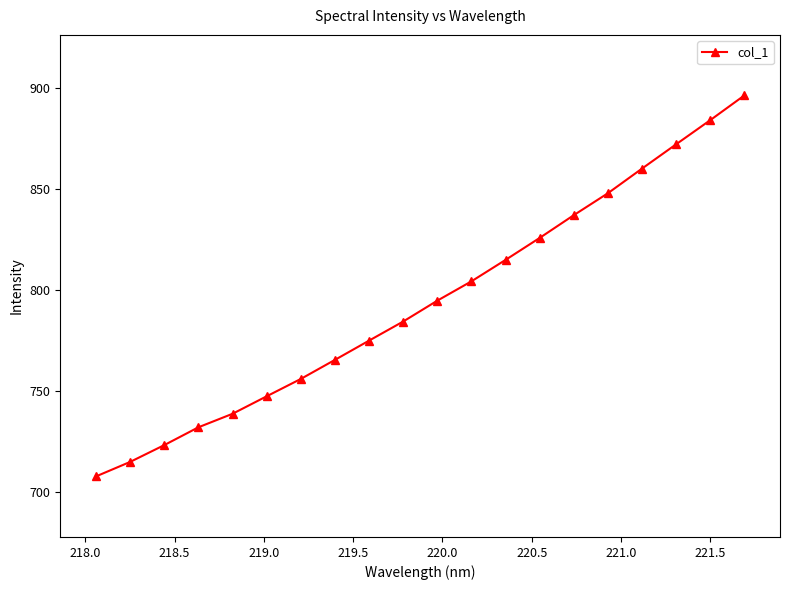

True or false: there are more than 0 points higher than both neighbors.

False